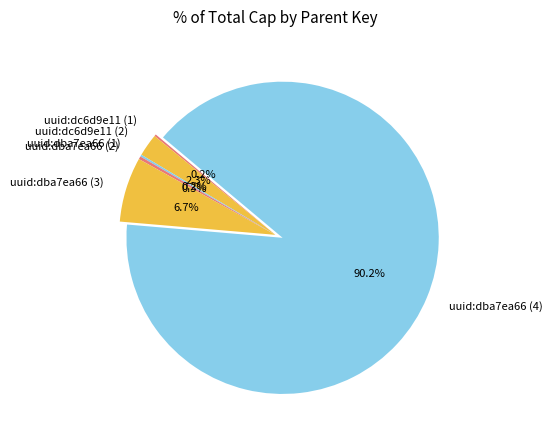

True or false: uuid:dba7ea66 (4) accounts for 90% of the total.

True